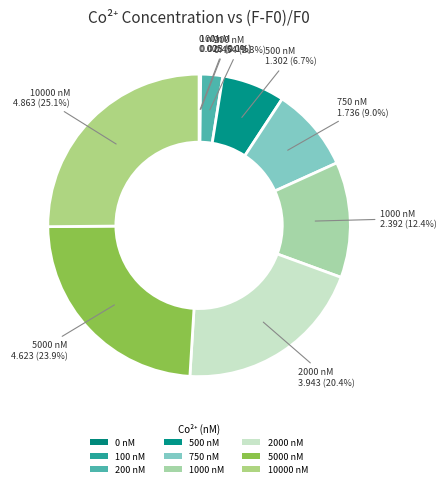

To the nearest percent, what is the average slice percentage?

11%